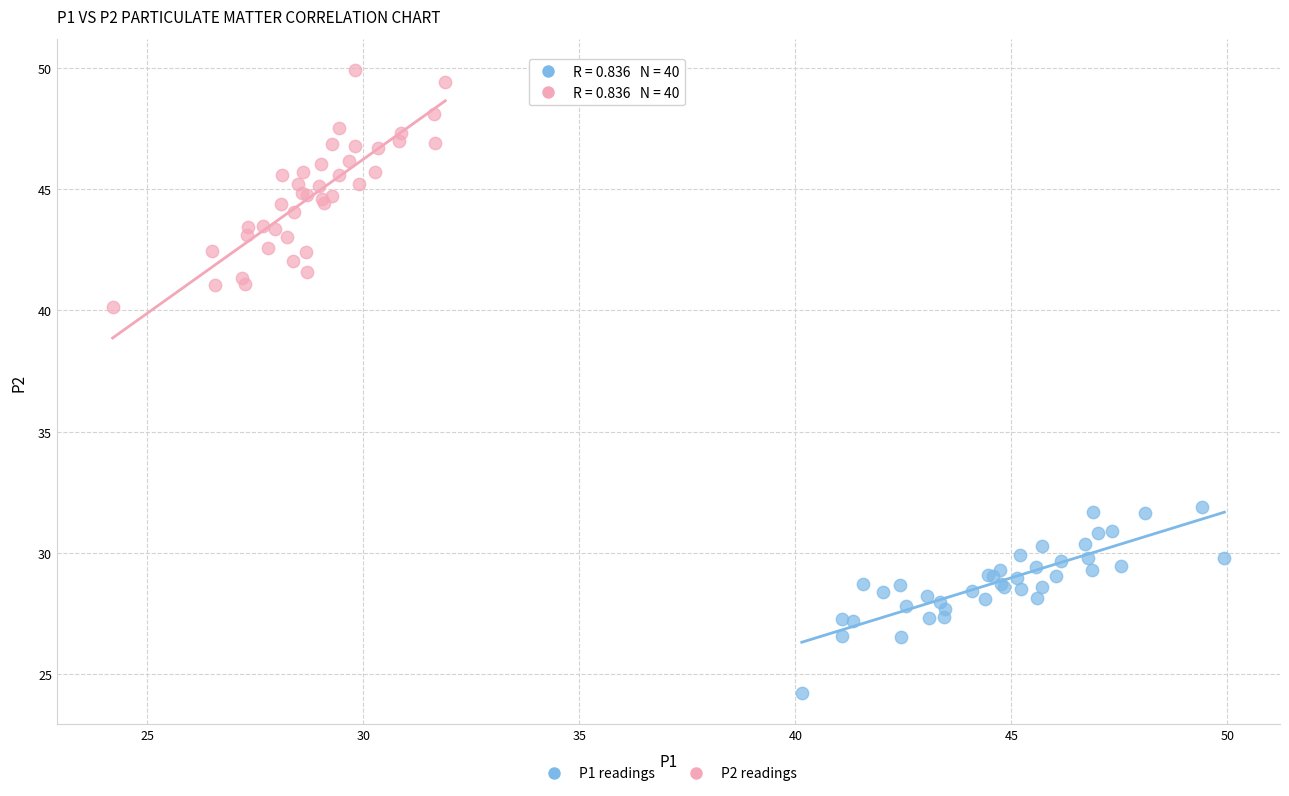

Which series has the largest Y range (max minus min)?

P2 readings